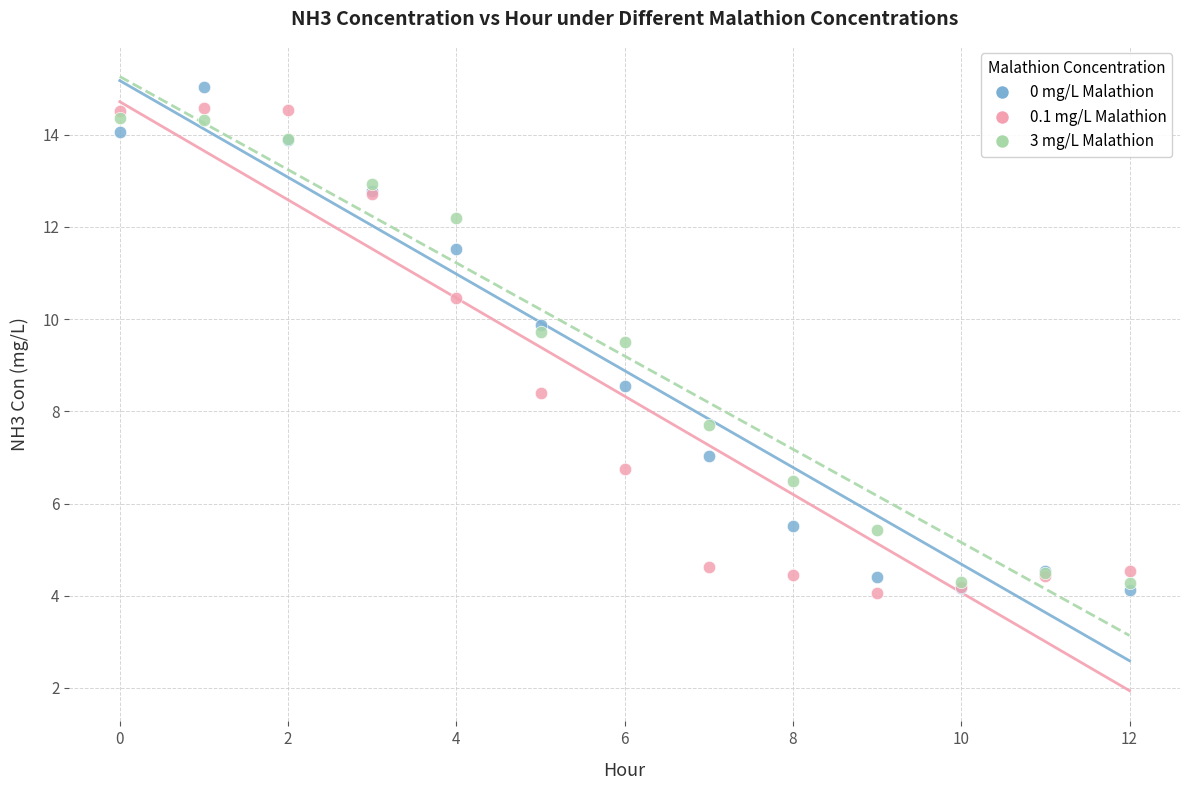

Which series has the widest spread of Y values?

0 mg/L Malathion